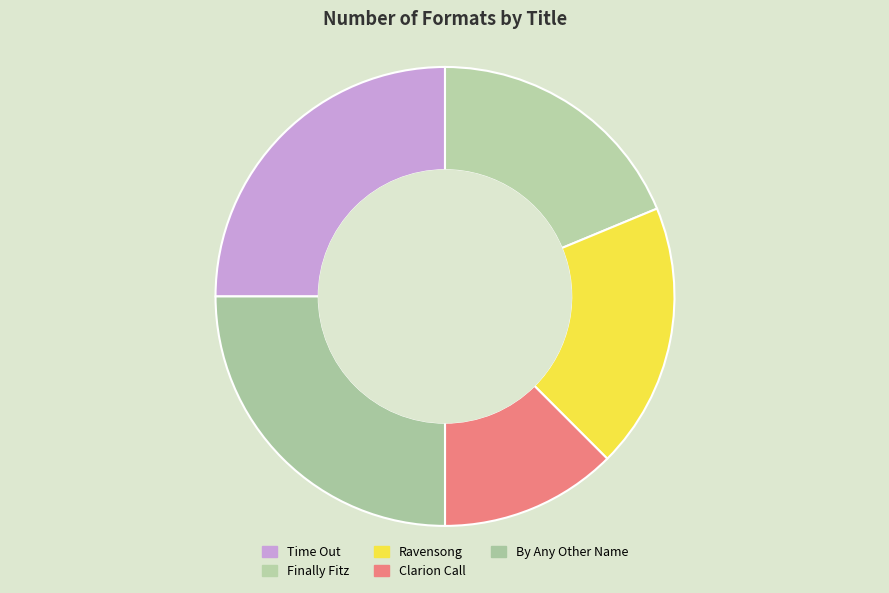

How many slices are in this pie chart?

5